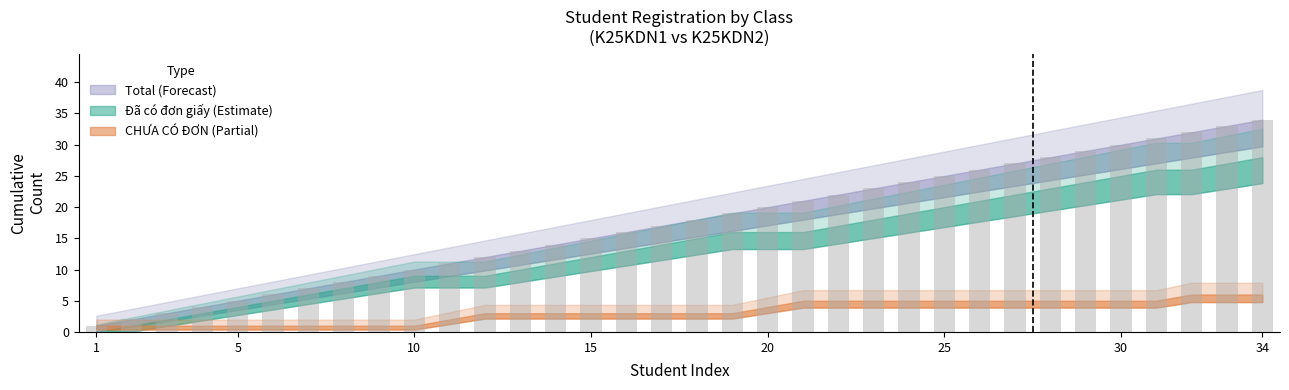

What is the maximum value shown in the chart?

34